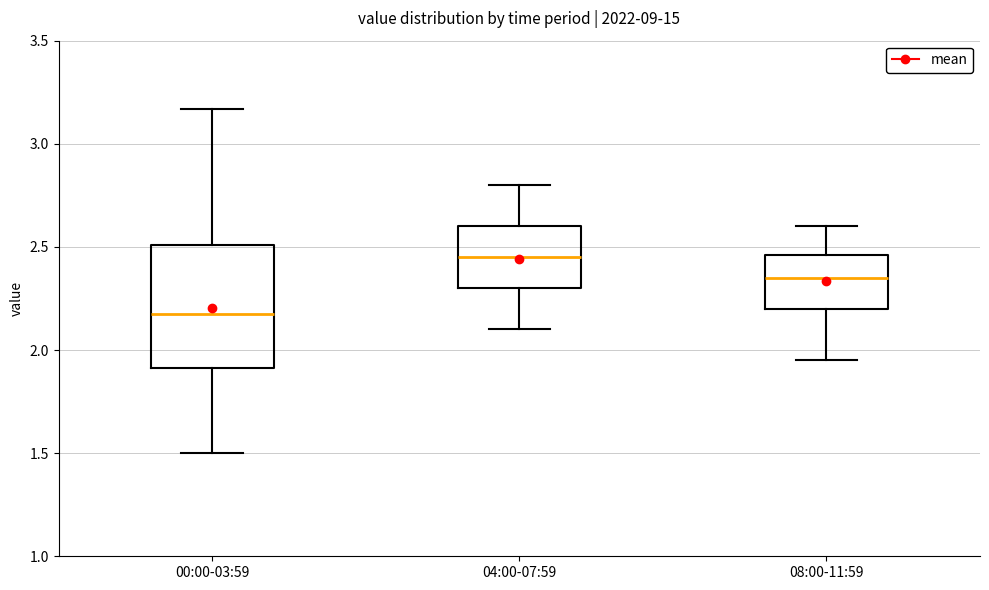

Which box's median line is the highest?

04:00-07:59